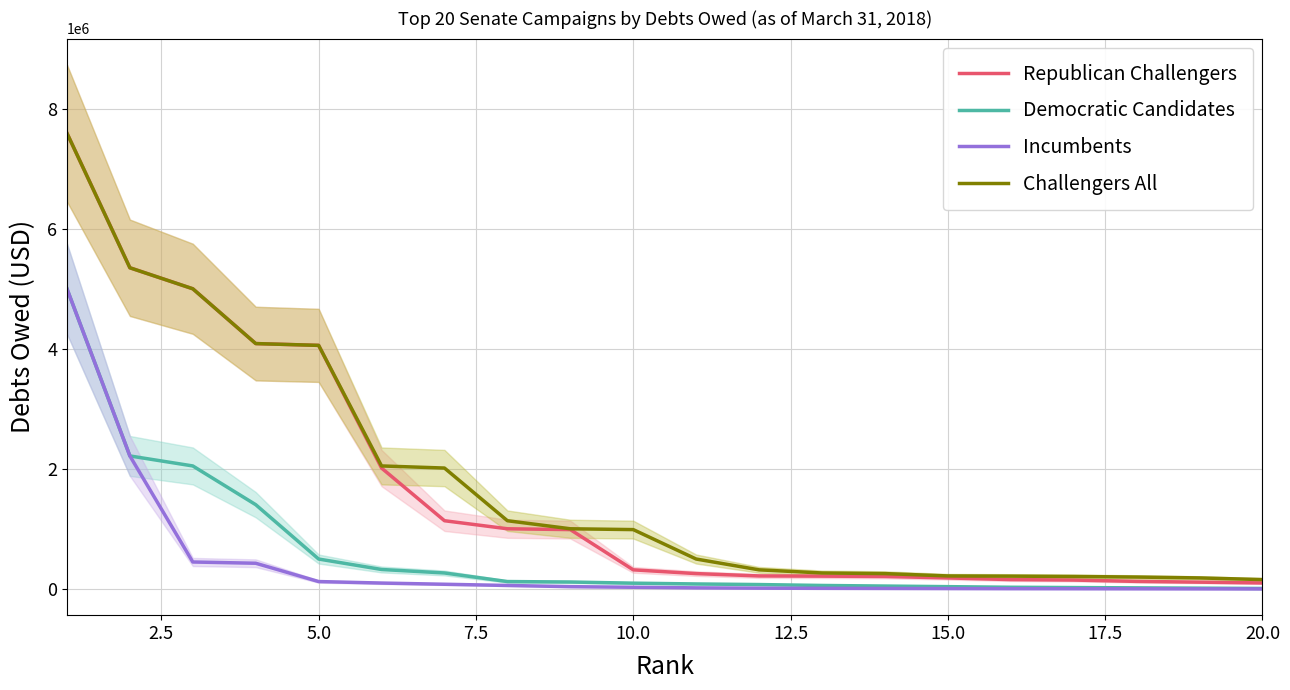

What is the maximum value for Incumbents?

5000000.0